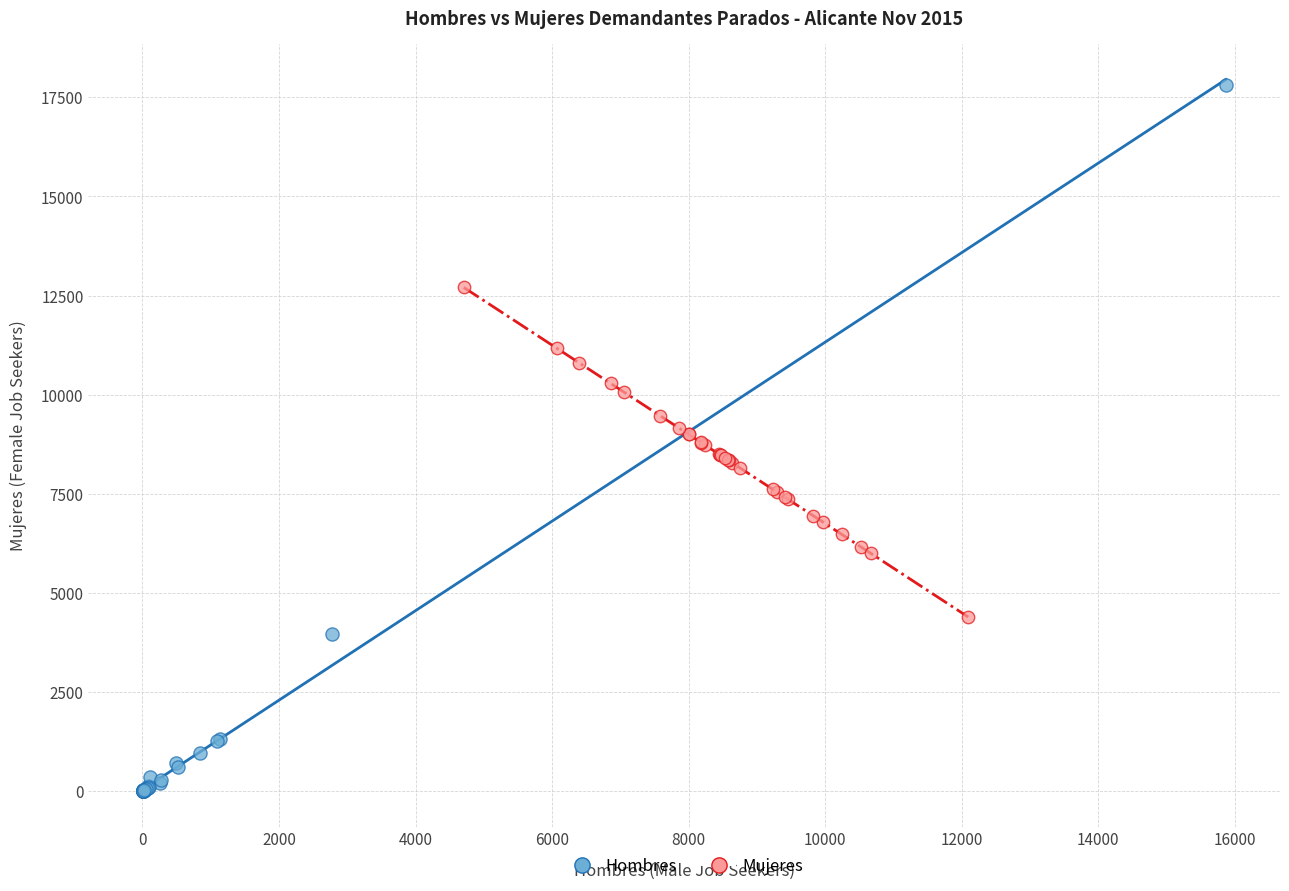

Which series contains the lowest Y value?

Hombres